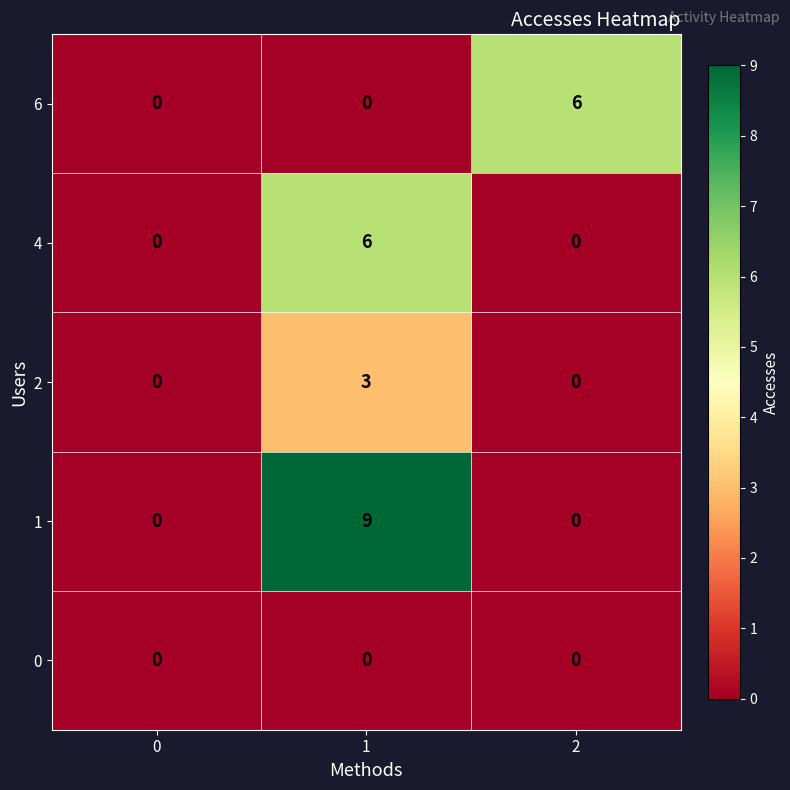

Which series has the widest spread of values?

1